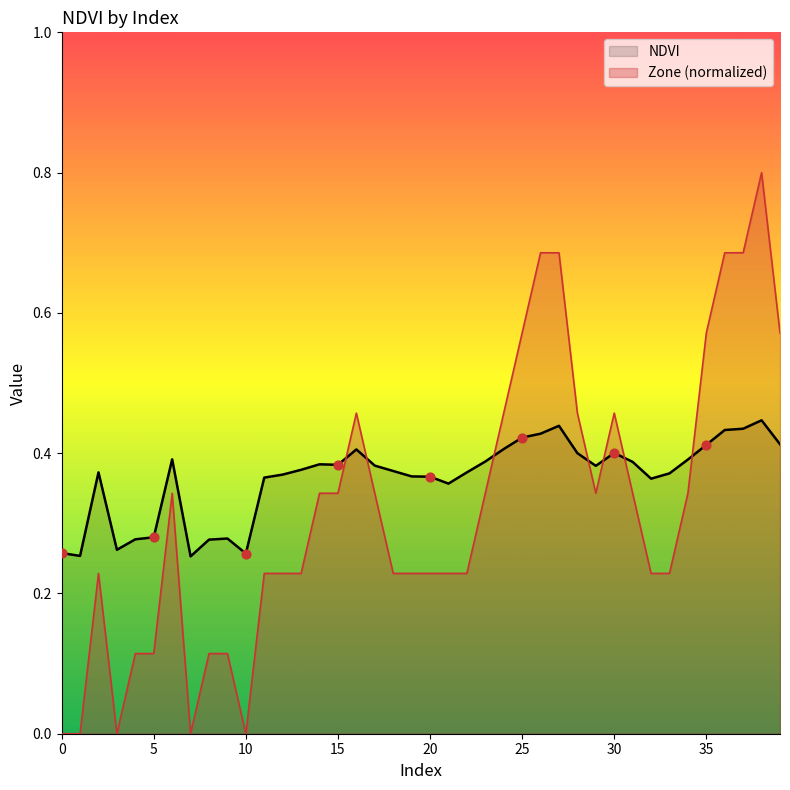

What is the total value across all series at 21?

0.6